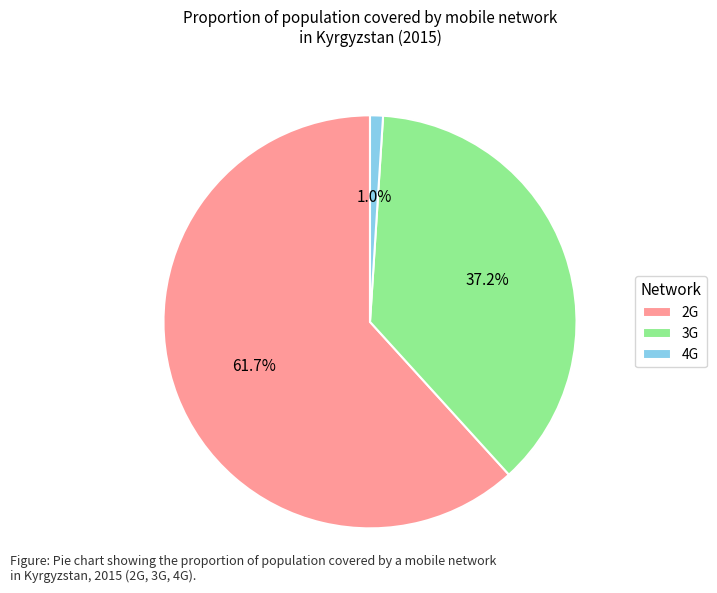

True or false: 3G accounts for 44% of the total.

False